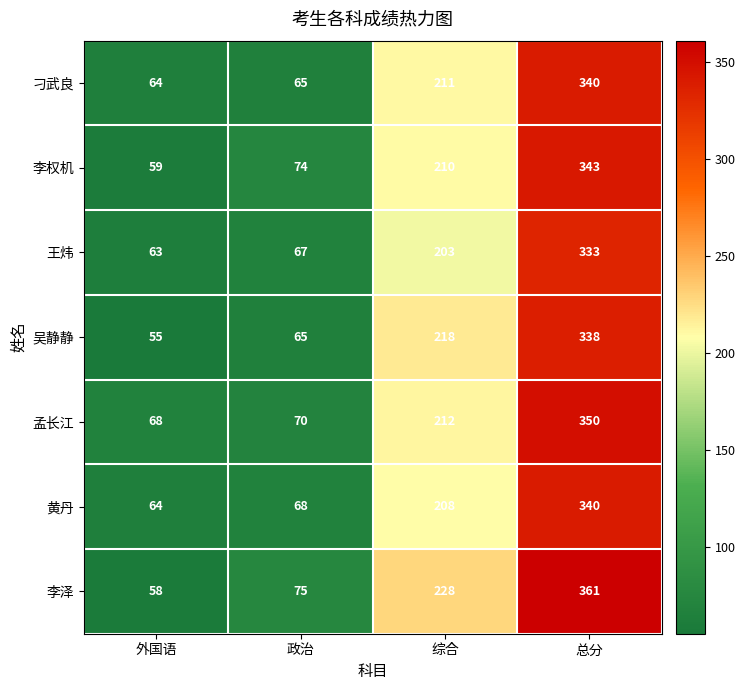

Which series changed the most between 外国语 and 总分?

李泽